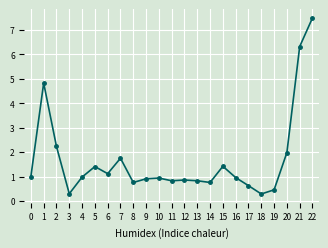

Which category has the highest value across all series?

22